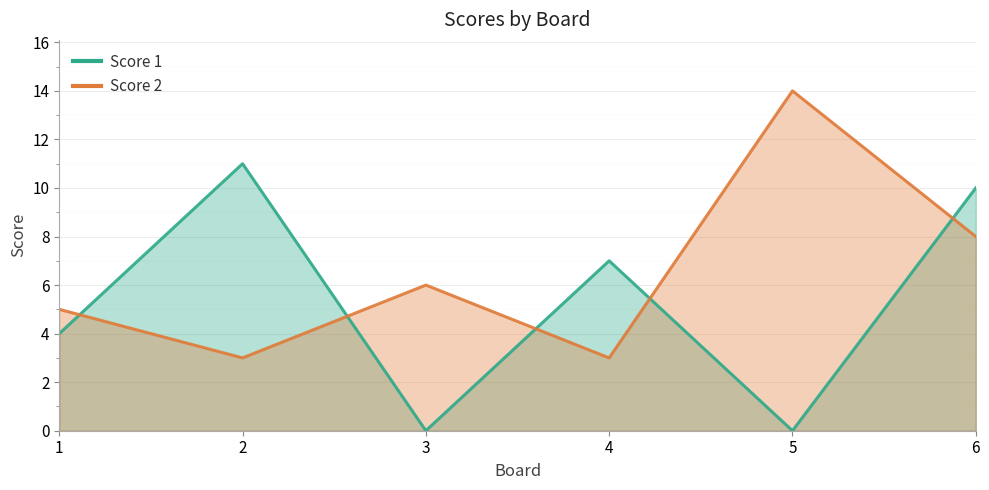

Reading right to left, transcribe all the data shown in this chart.

Score 1: 6=10	5=0	4=7	3=0	2=11	1=4
Score 2: 6=8	5=14	4=3	3=6	2=3	1=5